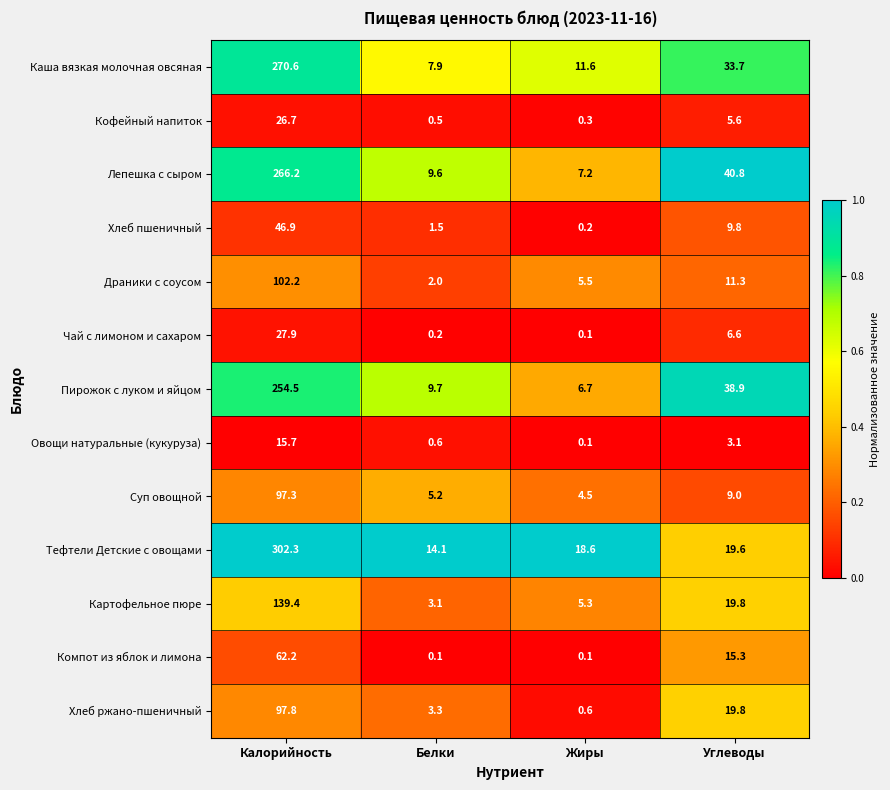

At which label does Чай с лимоном и сахаром reach its peak?

Калорийность